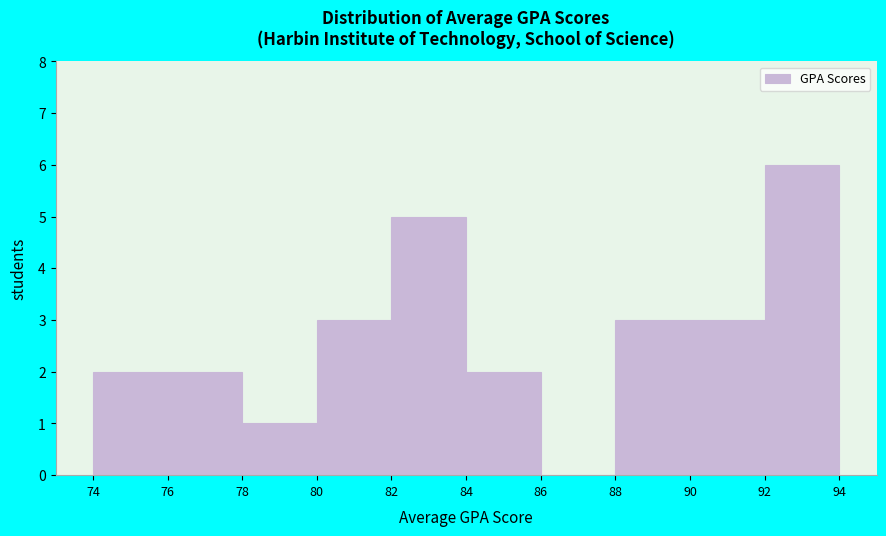

Reading left to right, list every bar in this chart as the range it spans on the x-axis followed by its height. The values are not printed on the chart, so give them approximately, as read against the axis.

74 to 76: 2
76 to 78: 2
78 to 80: 1
80 to 82: 3
82 to 84: 5
84 to 86: 2
86 to 88: 0
88 to 90: 3
90 to 92: 3
92 to 94: 6